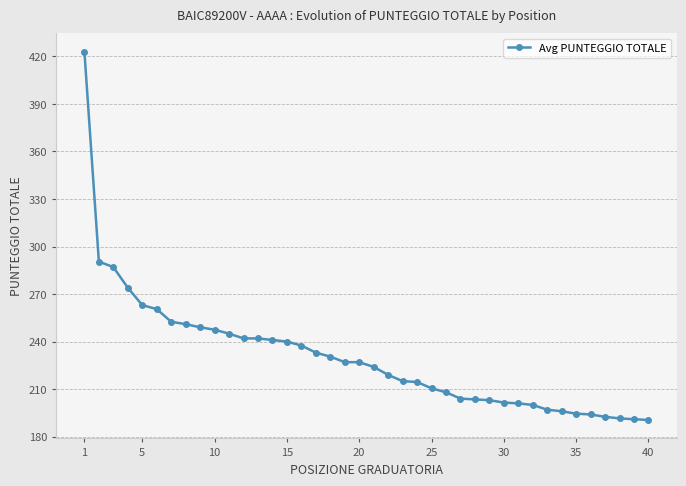

What is the value of the 26th point from the left?

208.0